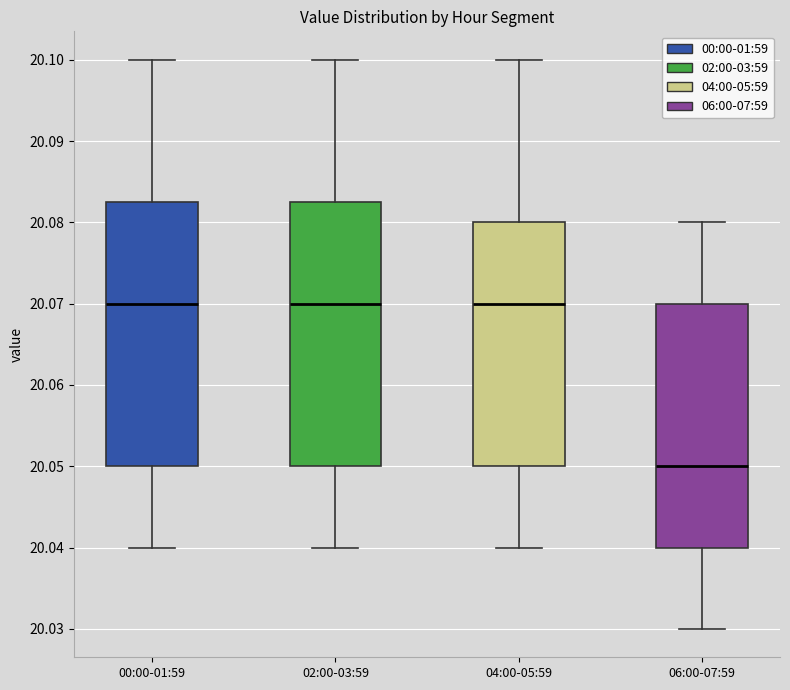

Where does the upper whisker of the box for 04:00-05:59 end on the y-axis? The values are not printed on the chart, so give them approximately, as read against the axis.

20.100